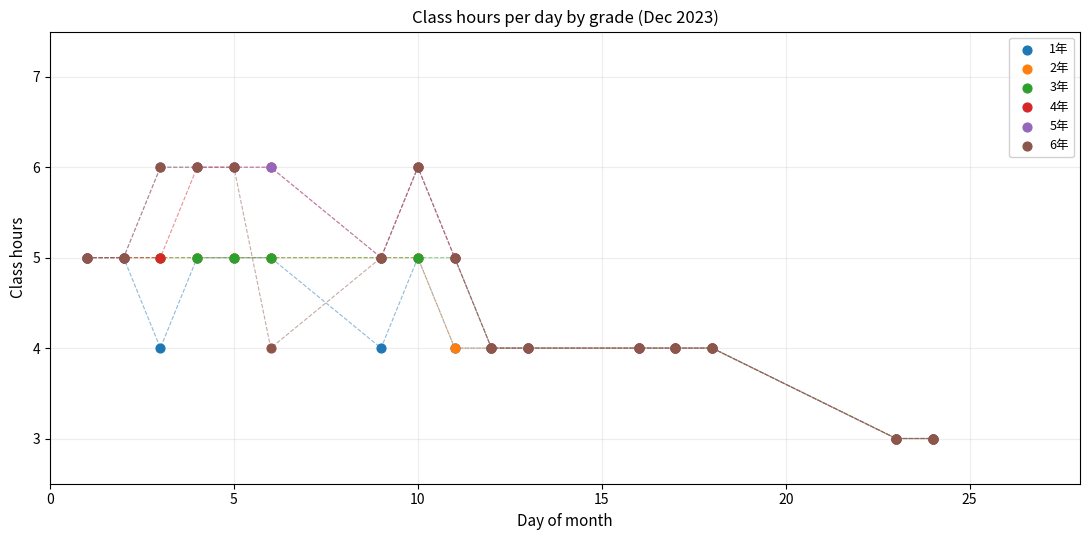

What are all the series names shown in the legend?

1年, 2年, 3年, 4年, 5年, 6年